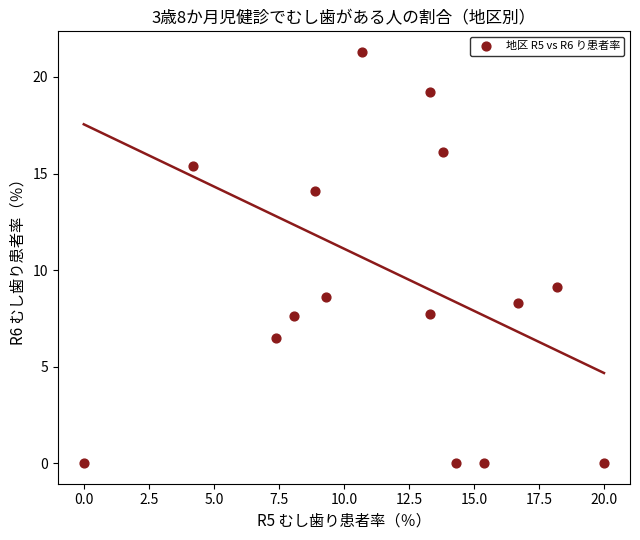

What is the range of Y values (max minus min)?

21.3